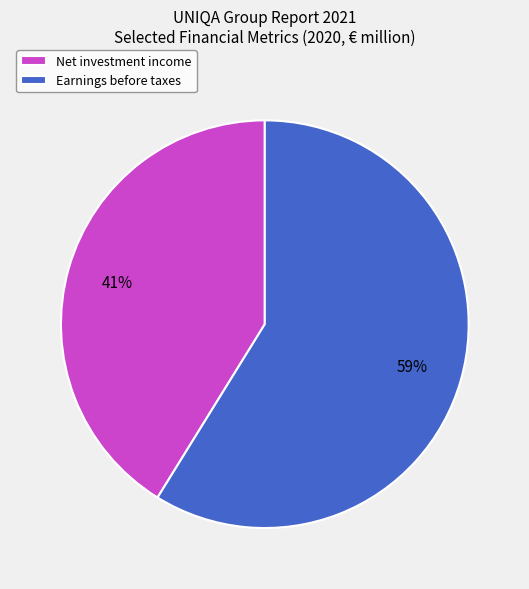

The Earnings before taxes slice represents 70% of the pie. True or false?

False